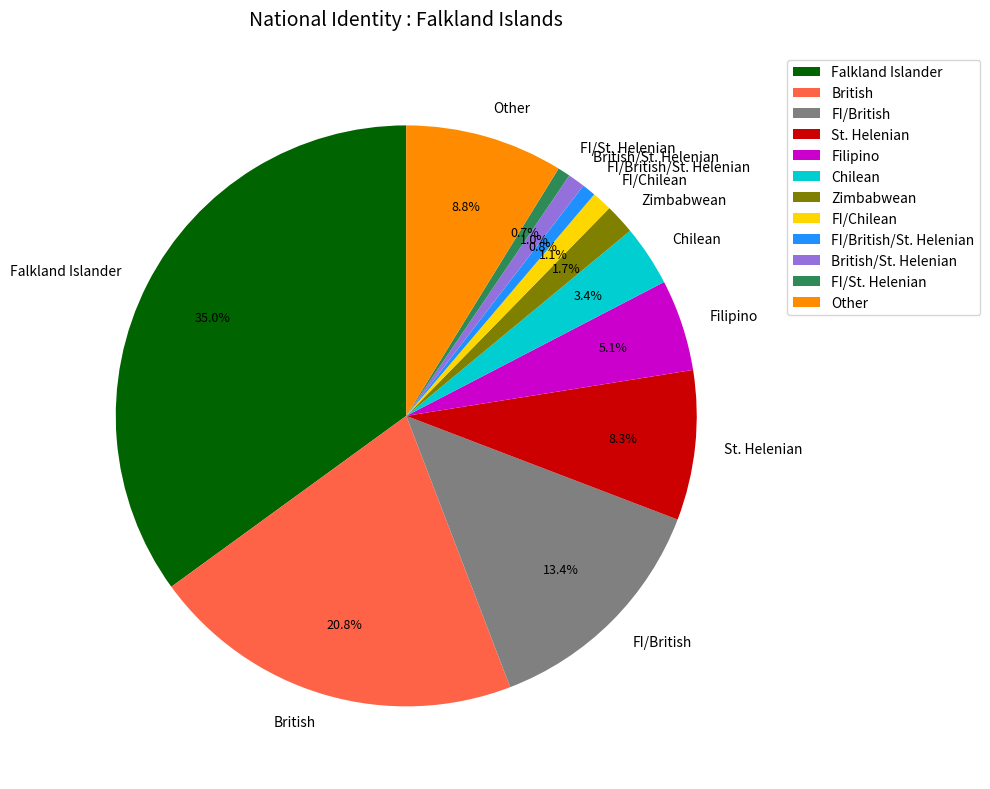

To the nearest percent, what is the average slice percentage?

8%